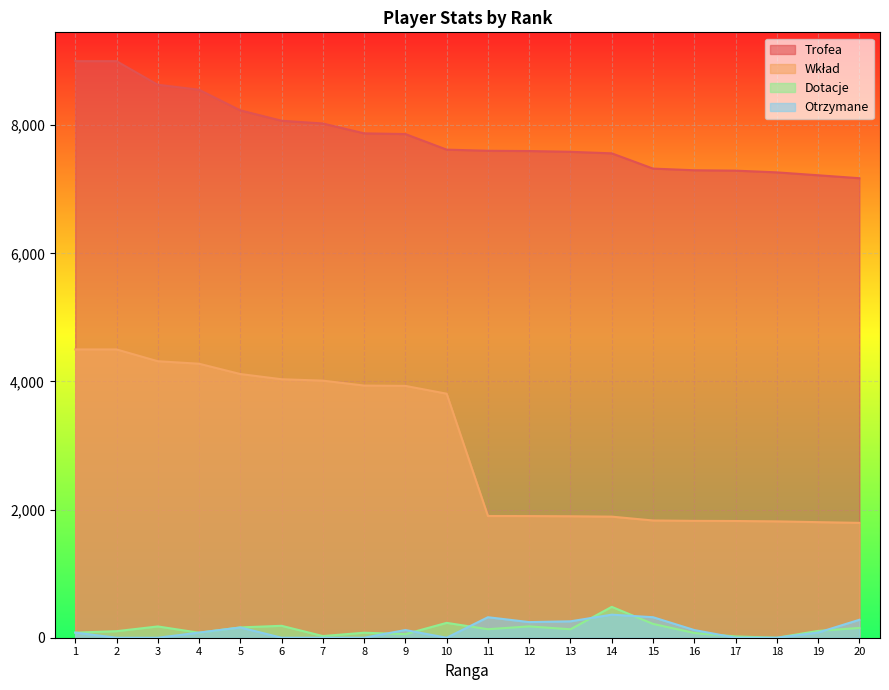

How many lines are shown in the chart?

4